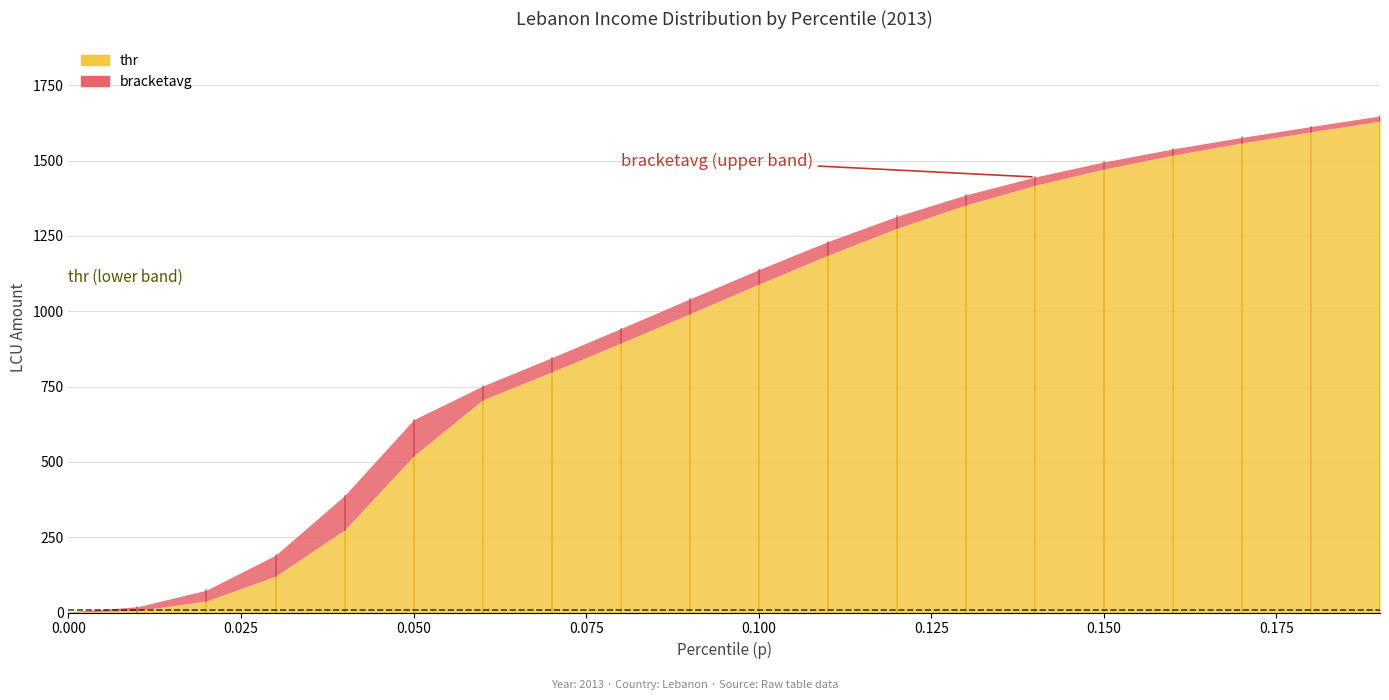

Reading left to right, what are all the values shown in this chart?

thr: 0.0=1.2	0.01=6.2	0.02=38.3	0.03=120.4	0.04=273.9	0.05=519.5	0.06=705.7	0.07=798.3	0.08=893.8	0.09=991.5	0.1=1089.8	0.11=1185.6	0.12=1275.0	0.13=1352.7	0.14=1417.5	0.15=1471.9	0.16=1518.1	0.17=1558.6	0.18=1595.5	0.19=1630.8
bracketavg: 0.0=2.5	0.01=19.0	0.02=74.3	0.03=190.4	0.04=388.2	0.05=639.9	0.06=751.7	0.07=845.8	0.08=942.5	0.09=1040.7	0.1=1138.1	0.11=1231.1	0.12=1315.0	0.13=1386.1	0.14=1445.5	0.15=1495.6	0.16=1538.8	0.17=1577.2	0.18=1613.2	0.19=1648.5